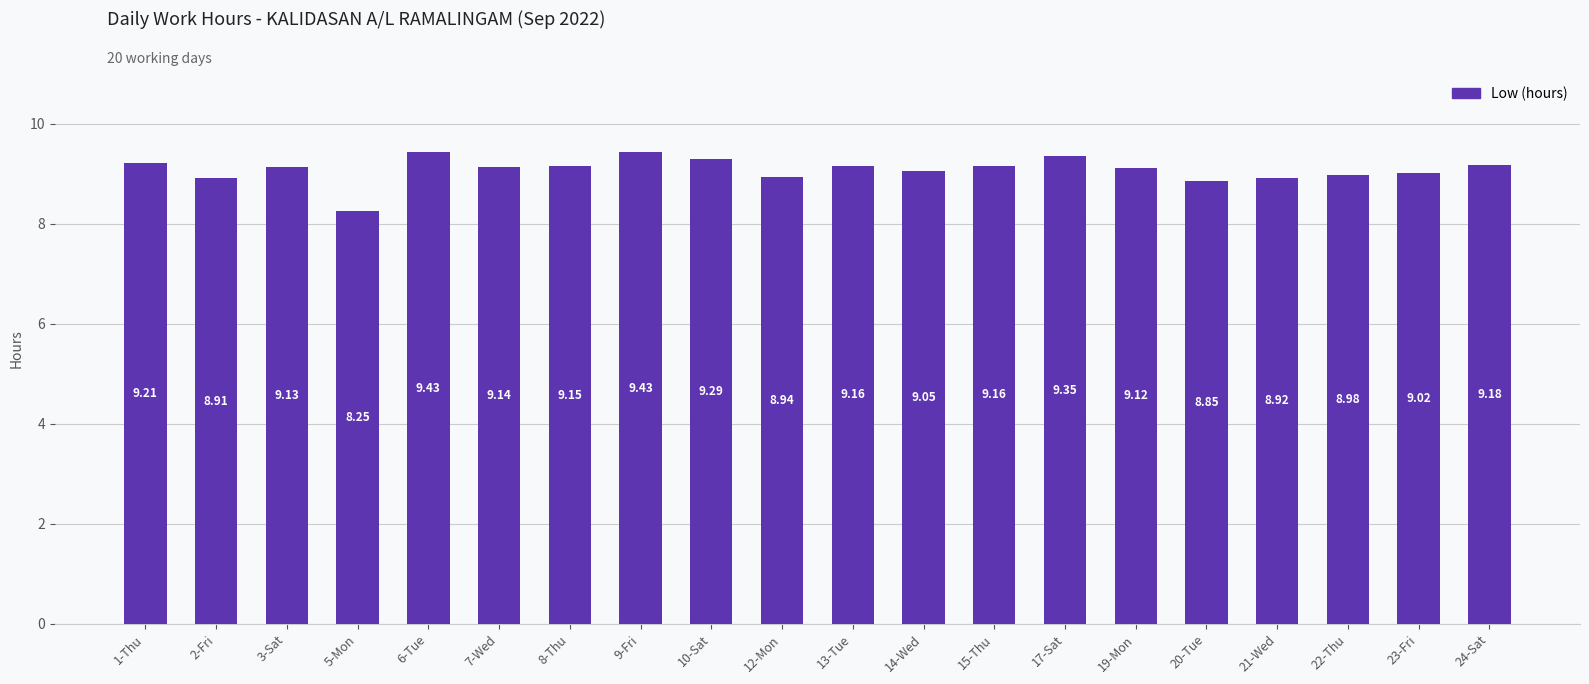

Count the number of categories in the chart.

20